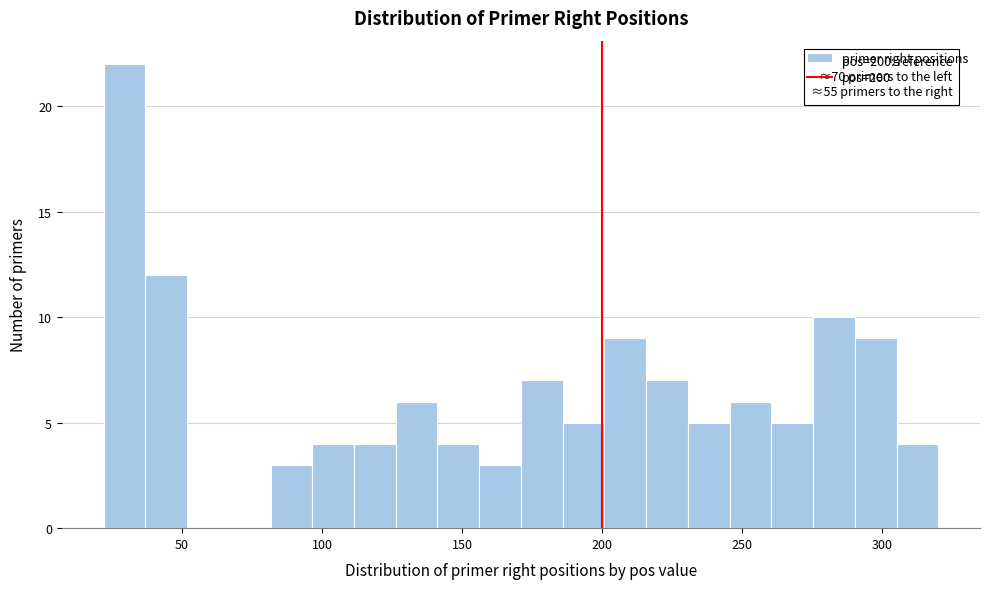

Around what value on the x-axis is the tallest bar? Give the approximate position of its centre, as read against the axis.

30